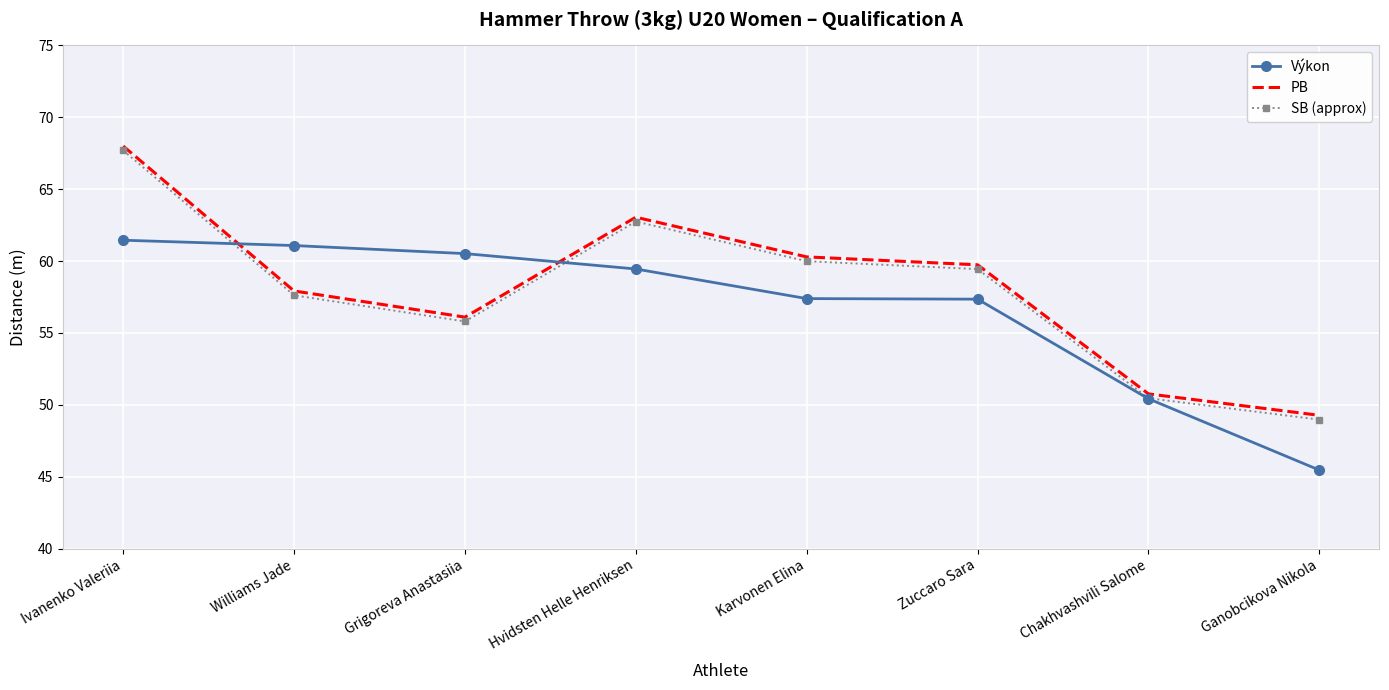

Is it true that PB equals 68.0 at Ivanenko Valeriia?

True